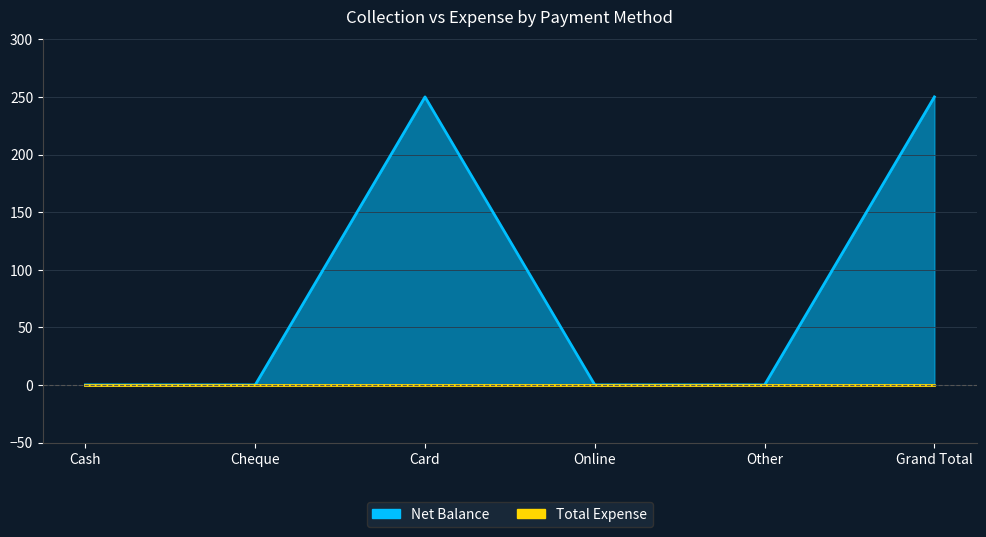

How many values are between 0 and 250?

6